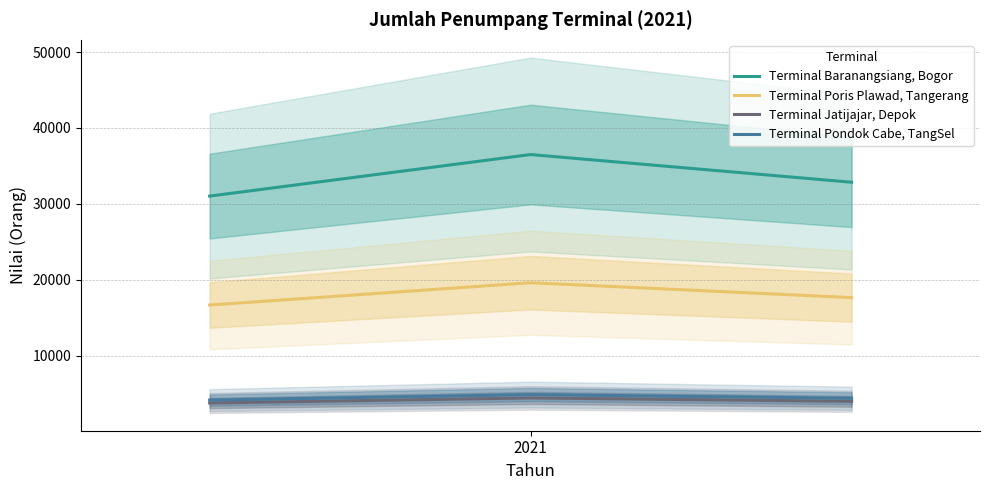

What is the minimum value for Terminal Pondok Cabe, TangSel?

4134.4